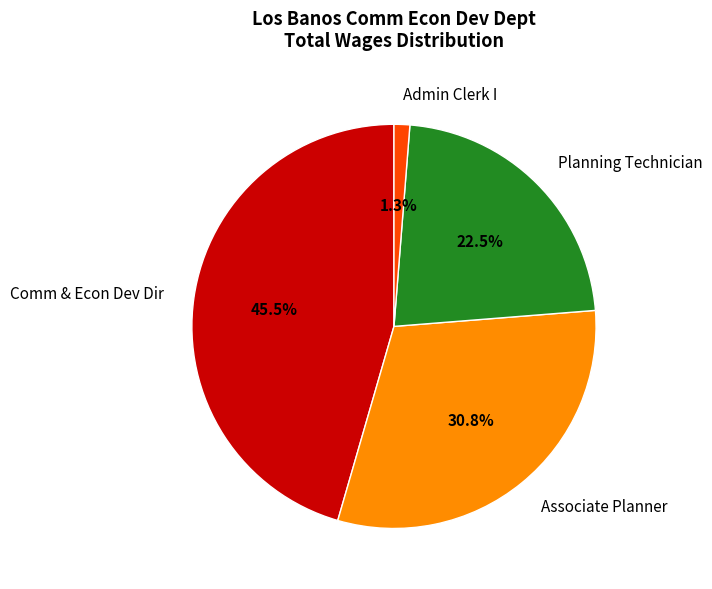

Rank the categories by value from highest to lowest.

Comm & Econ Dev Dir, Associate Planner, Planning Technician, Admin Clerk I